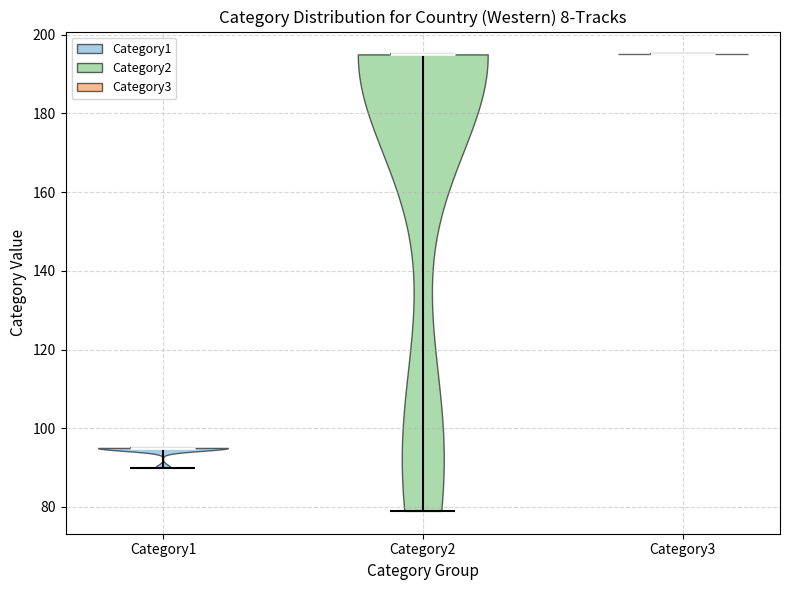

Reading left to right, read every violin against the y-axis: where its median line is, and the lowest and highest points it reaches. The values are not printed on the chart, so give them approximately, as read against the axis.

Category1: median line 96, lowest point 90, highest point 96
Category2: median line 196, lowest point 80, highest point 196
Category3: median line 196, lowest point 196, highest point 196